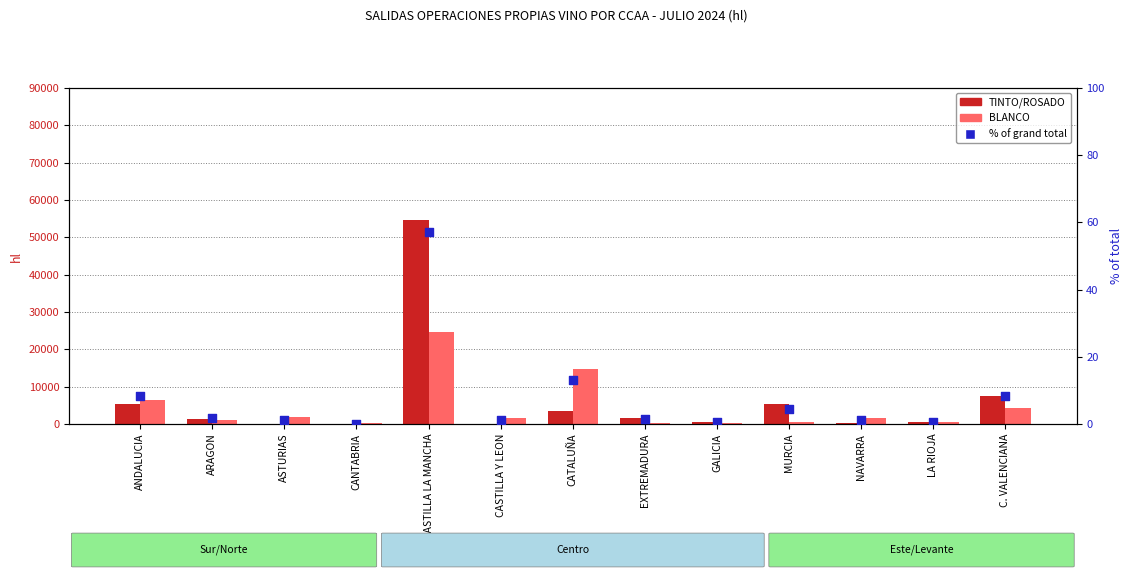

What is the total value across all series at CASTILLA LA MANCHA?

79316.2